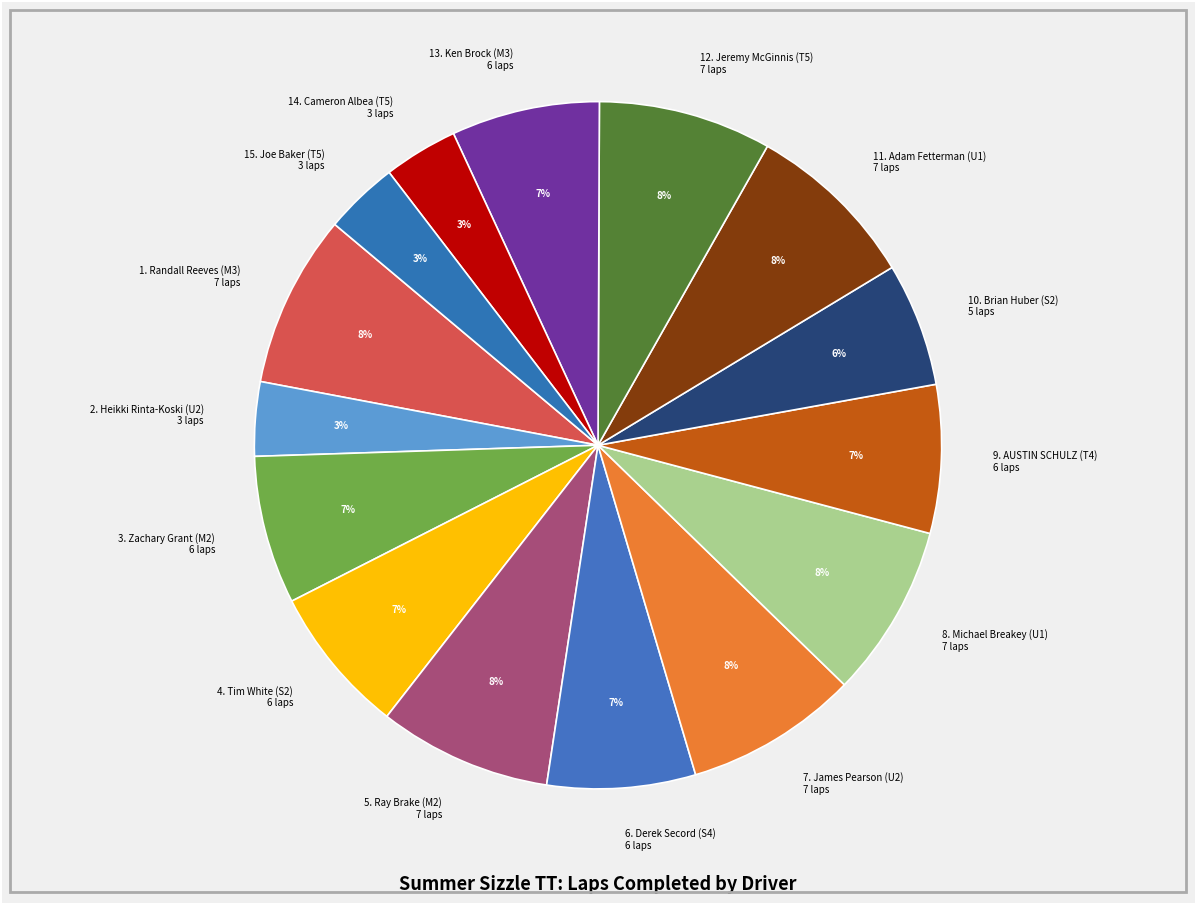

How many slices are in this pie chart?

15